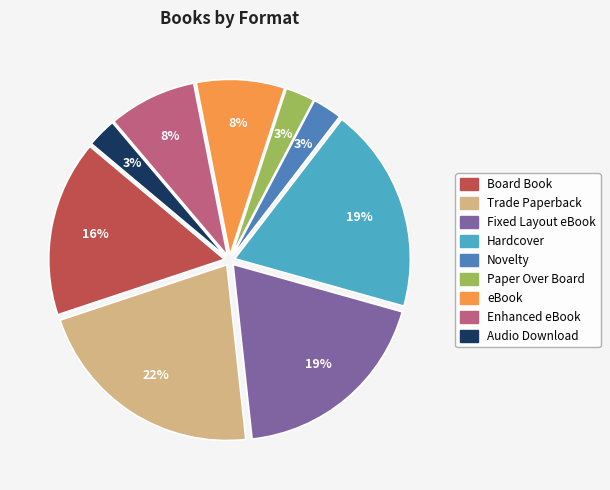

To the nearest percent, what percentage of the pie is Trade Paperback?

22%